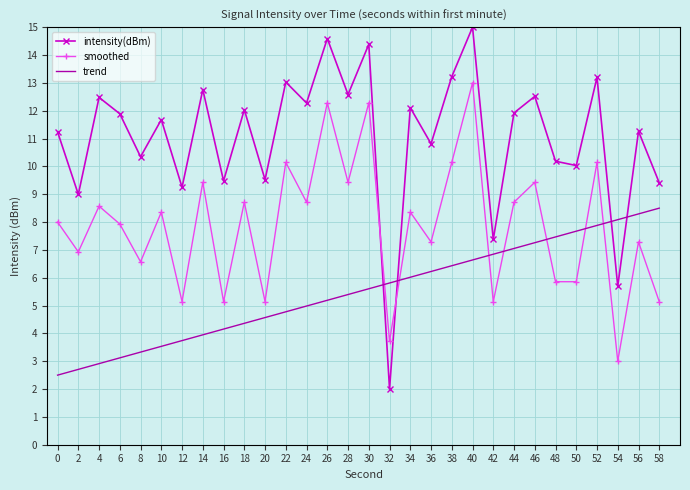

What is the spread (max minus min) of values at 40?

8.4